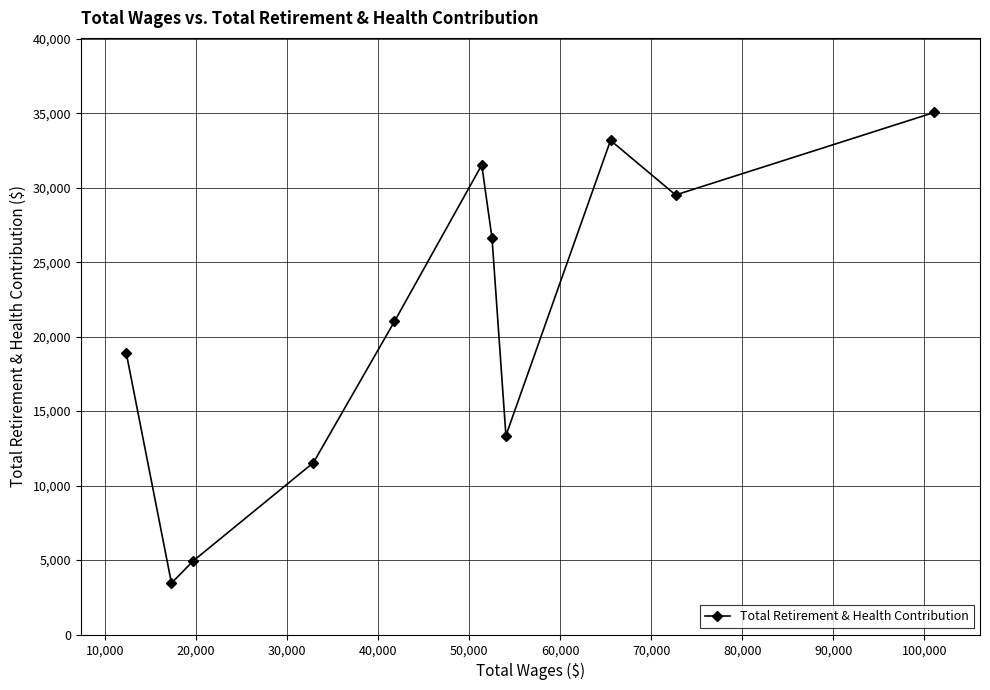

What is the difference between the maximum and minimum values?

31613